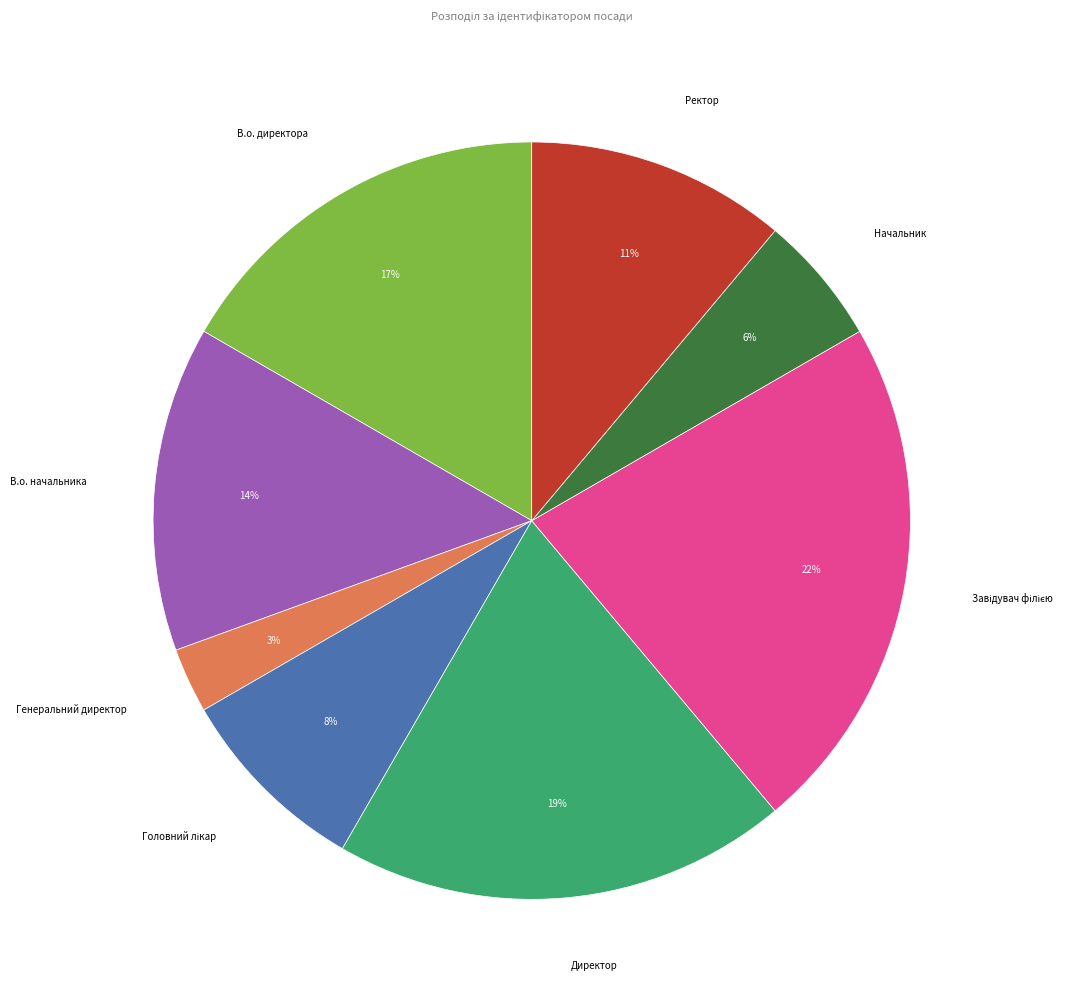

To the nearest percent, what is the average slice percentage?

12%